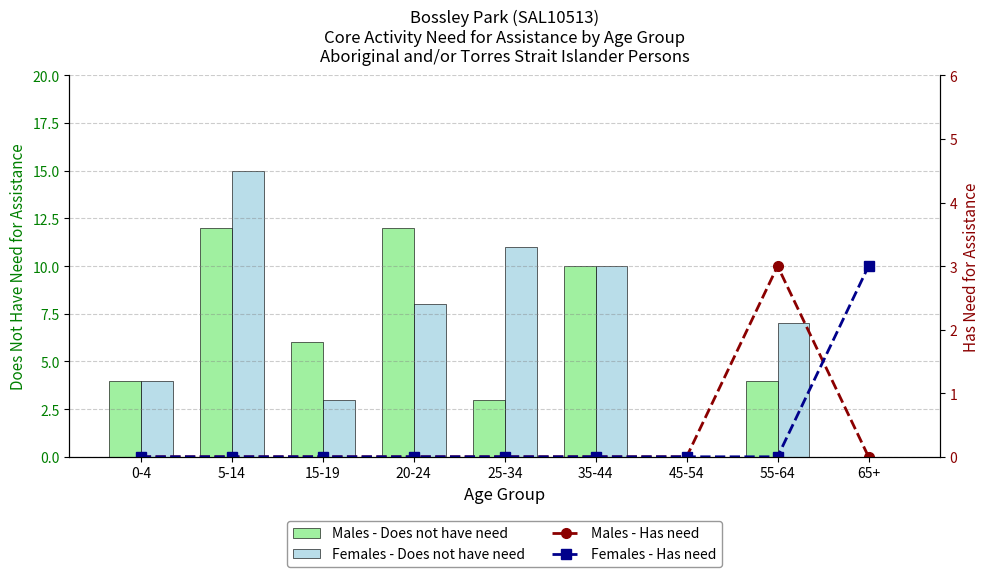

What position from the left is 45-54?

7